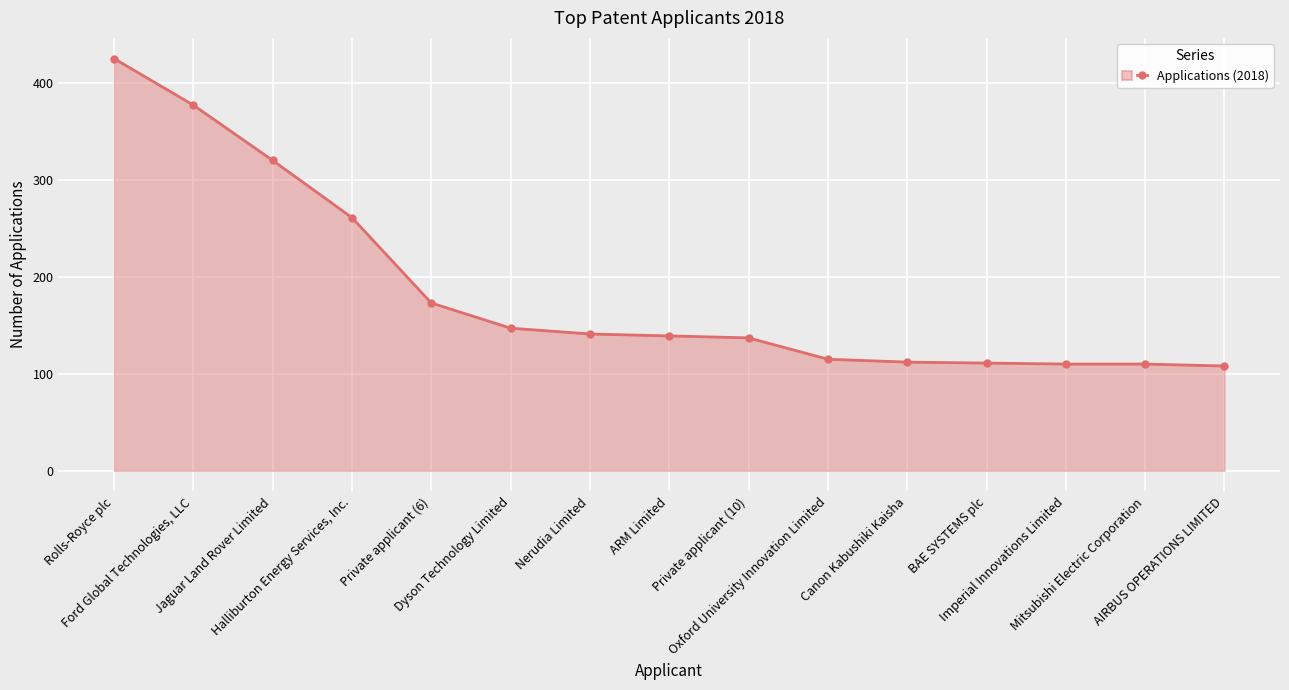

What is the value of the 14th point from the left?

110